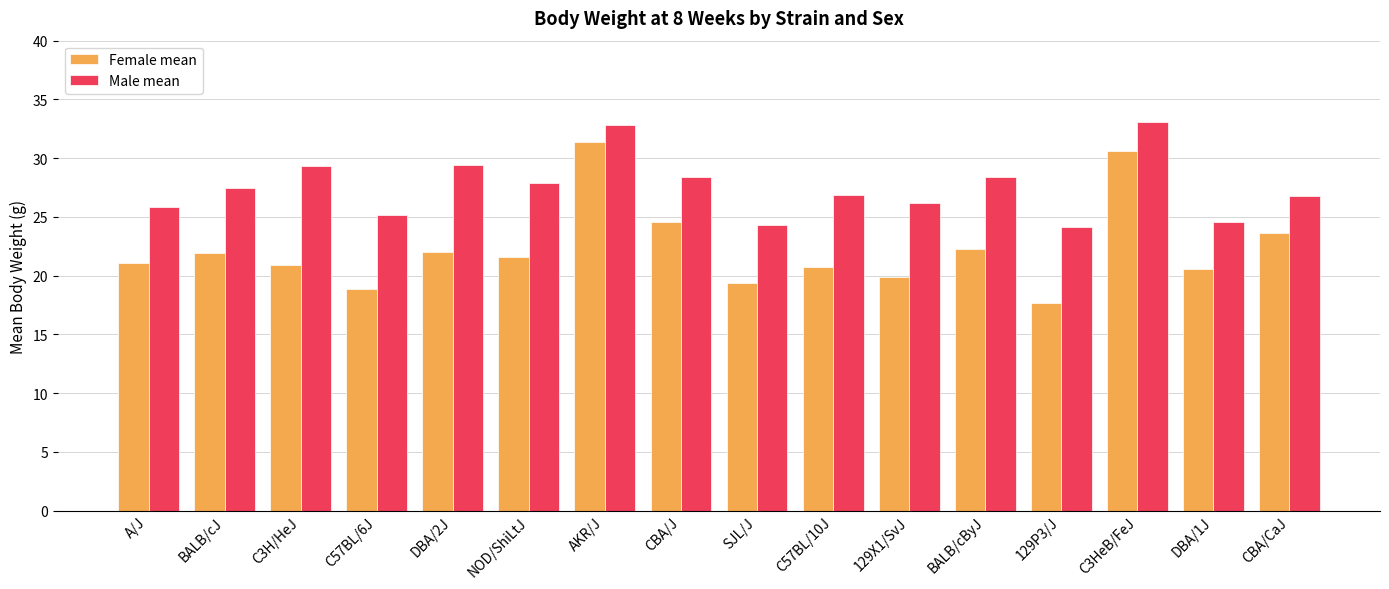

What is the difference between the Female mean values at 129P3/J and C57BL/6J?

1.2